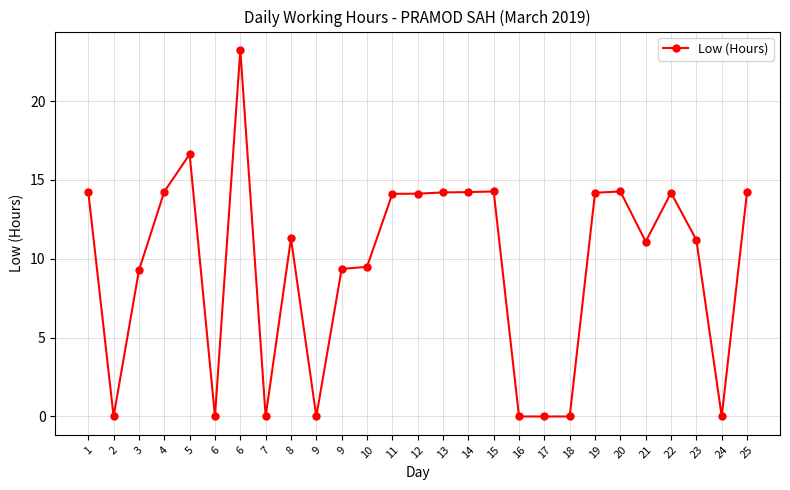

Rank the categories by value from highest to lowest.

6, 5, 15, 20, 4, 1, 25, 14, 13, 19, 22, 12, 11, 8, 23, 21, 10, 9, 3, 2, 6, 7, 9, 16, 17, 18, 24